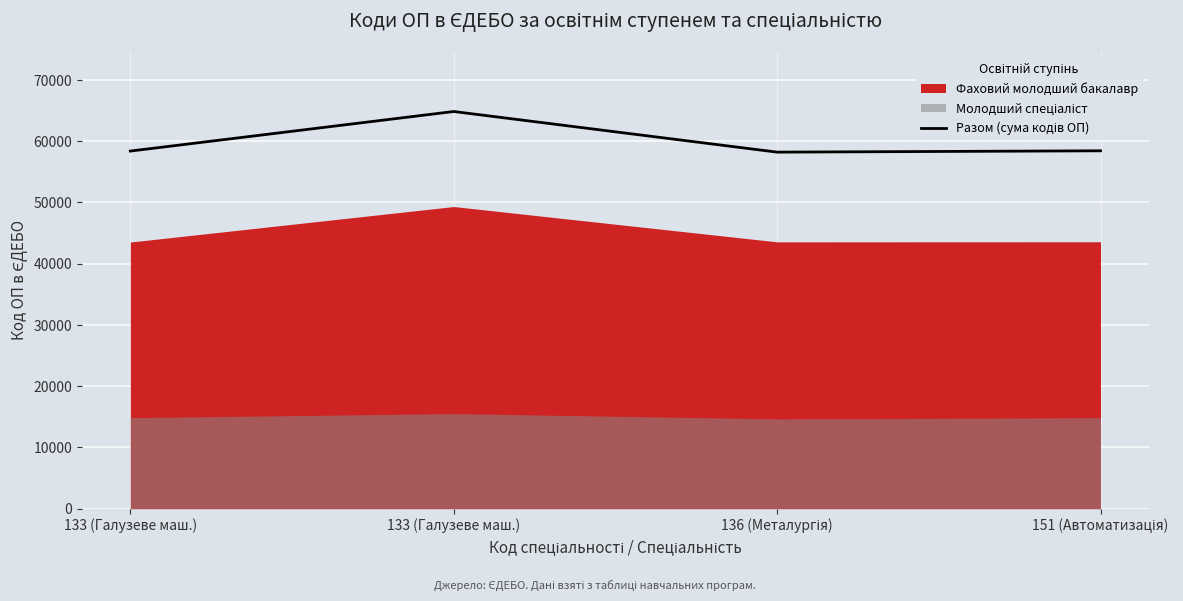

List the labels in order of value, largest first.

133 (Галузеве маш.), 151 (Автоматизація), 133 (Галузеве маш.), 136 (Металургія)